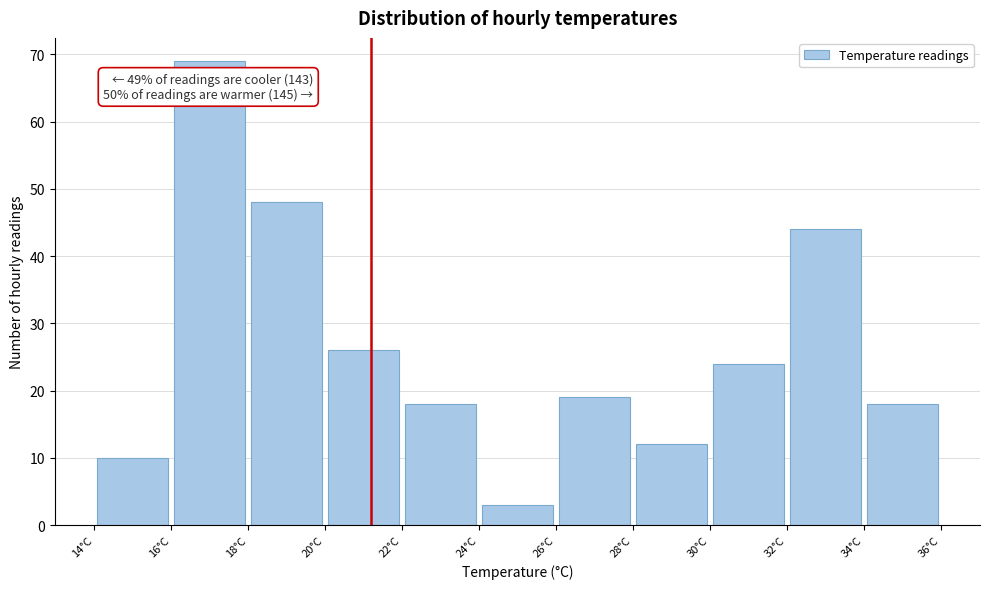

Over which range of the x-axis is the bar tallest?

16 to 18